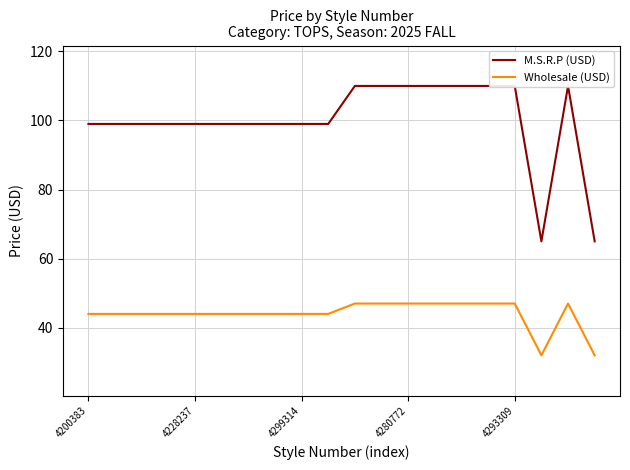

How many lines are shown in the chart?

2